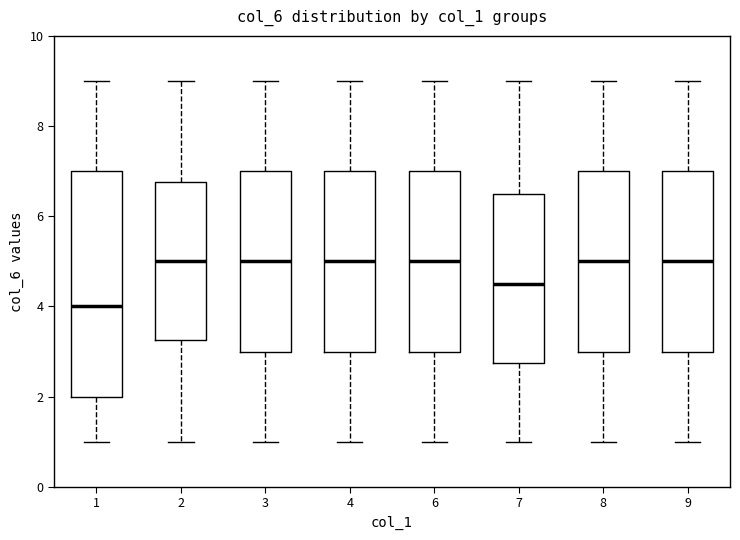

Reading left to right, transcribe this box plot: for each box, give where its median line is, the range the box spans, and where its two whiskers end, as read against the y-axis. The values are not printed on the chart, so give them approximately, as read against the axis.

1: median 4.0, box 2.0 to 7.0, whiskers 1.0 to 9.0
2: median 5.0, box 3.2 to 6.8, whiskers 1.0 to 9.0
3: median 5.0, box 3.0 to 7.0, whiskers 1.0 to 9.0
4: median 5.0, box 3.0 to 7.0, whiskers 1.0 to 9.0
6: median 5.0, box 3.0 to 7.0, whiskers 1.0 to 9.0
7: median 4.6, box 2.8 to 6.6, whiskers 1.0 to 9.0
8: median 5.0, box 3.0 to 7.0, whiskers 1.0 to 9.0
9: median 5.0, box 3.0 to 7.0, whiskers 1.0 to 9.0